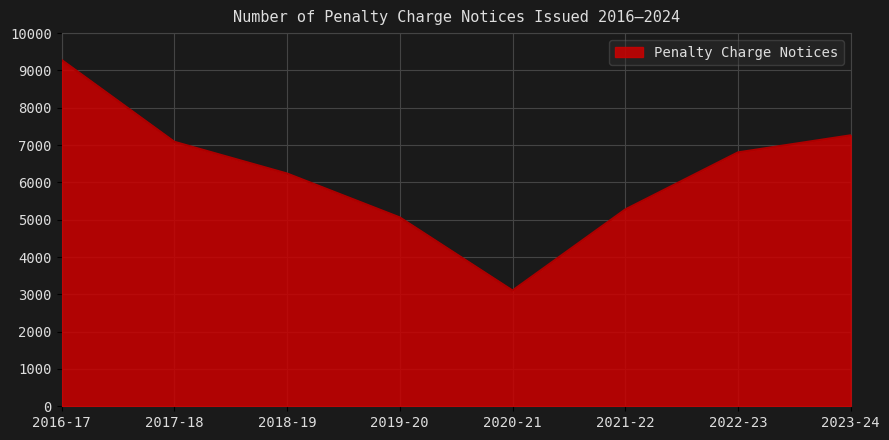

Where does the data first go above 6804?

2016-17